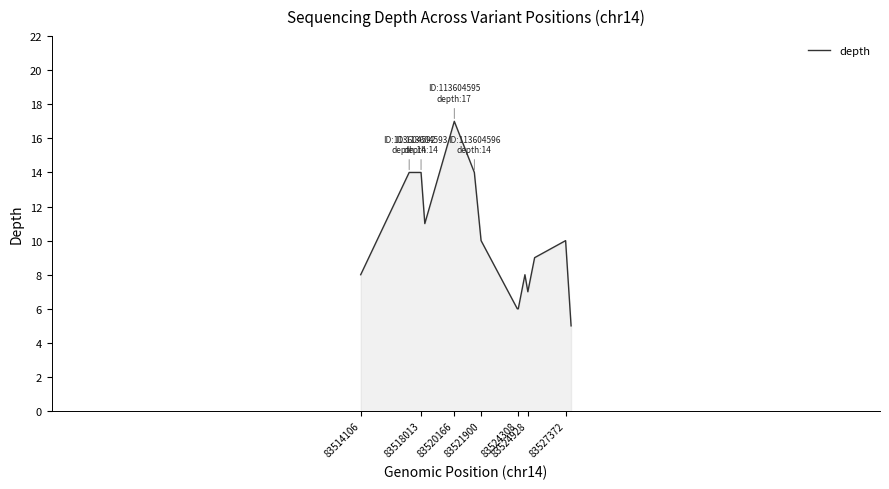

What is the minimum value shown in the chart?

5